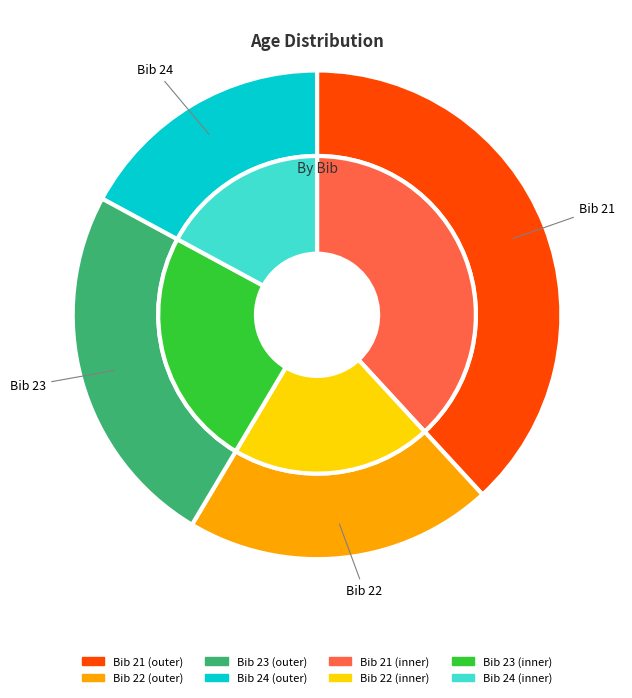

To the nearest percent, what is the difference between the largest and smallest slice percentages?

21%